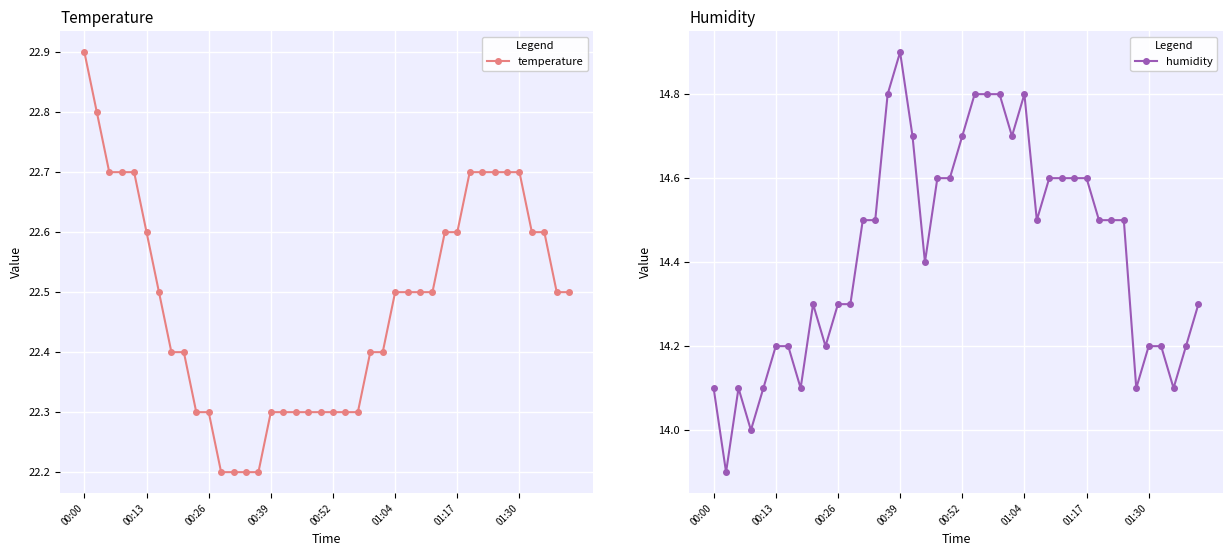

Which has a higher value, 12 or 23?

23